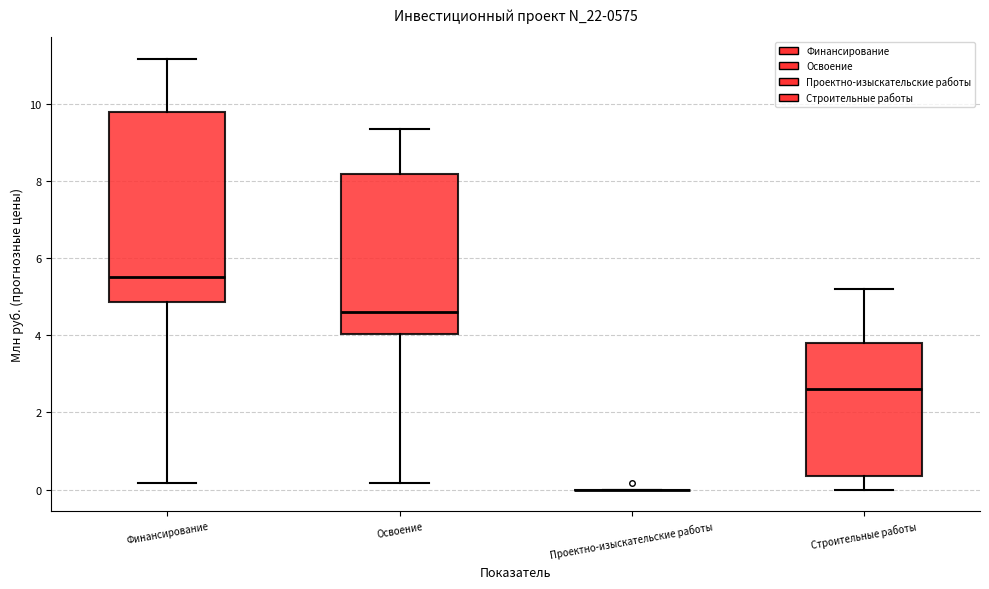

Reading left to right, read every box against the y-axis: the position of its median line, the range the box covers, and the ends of its whiskers. The values are not printed on the chart, so give them approximately, as read against the axis.

Финансирование: median 5.4, box 4.8 to 9.8, whiskers 0.2 to 11.2
Освоение: median 4.6, box 4.0 to 8.2, whiskers 0.2 to 9.4
Проектно-изыскательские работы: box collapsed to a line at 0.0, whiskers 0.0 to 0.0
Строительные работы: median 2.6, box 0.4 to 3.8, whiskers 0.0 to 5.2